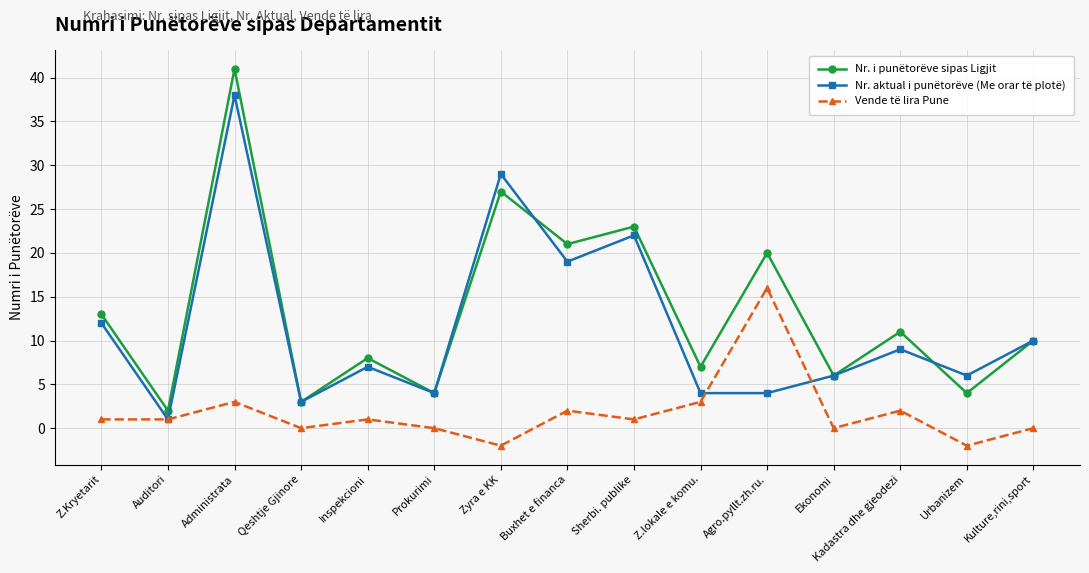

Which series has the largest total across all categories?

Nr. i punëtorëve sipas Ligjit